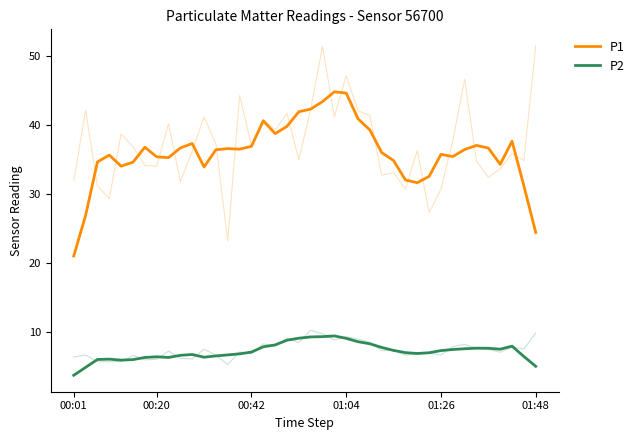

True or false: P2 and P1 intersect in this chart.

False